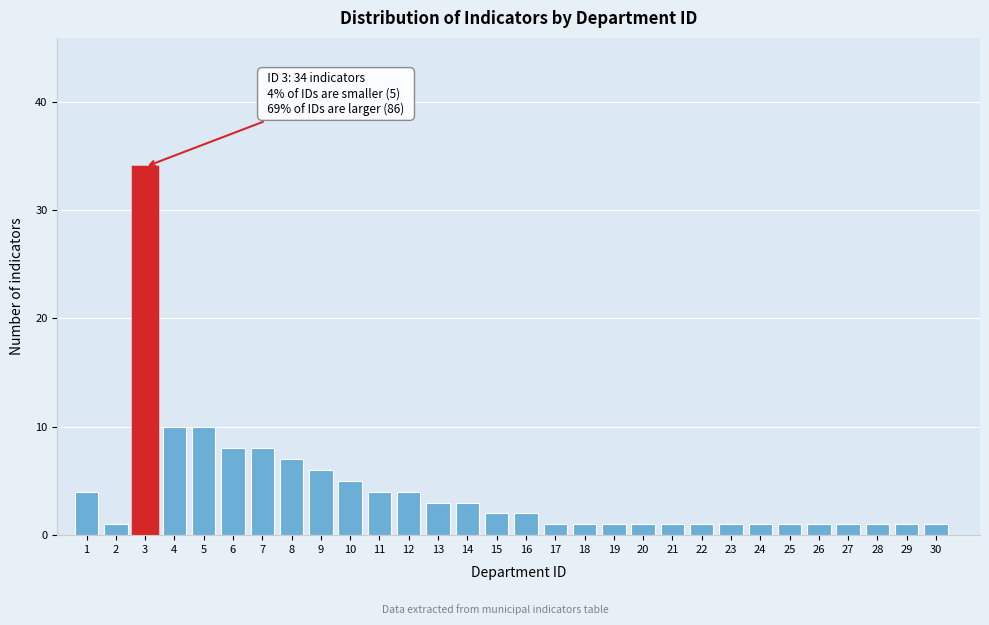

Reading left to right, list all the values displayed in this chart.

4	1	34	10	10	8	8	7	6	5	4	4	3	3	2	2	1	1	1	1	1	1	1	1	1	1	1	1	1	1